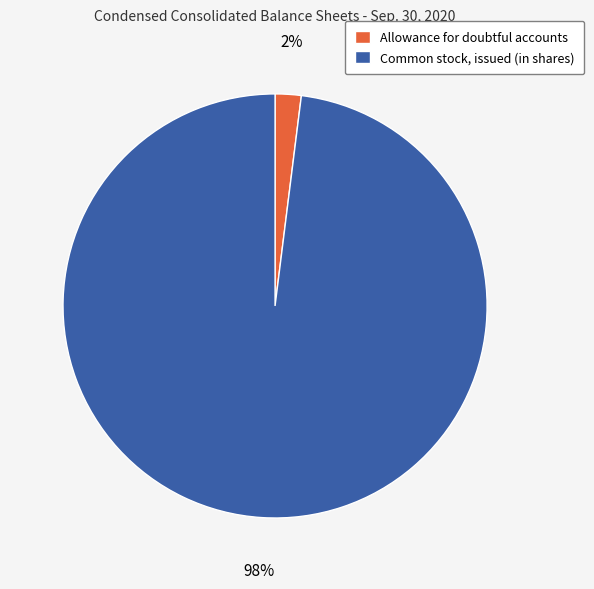

To the nearest percent, what percentage of the pie is Allowance for doubtful accounts?

2%